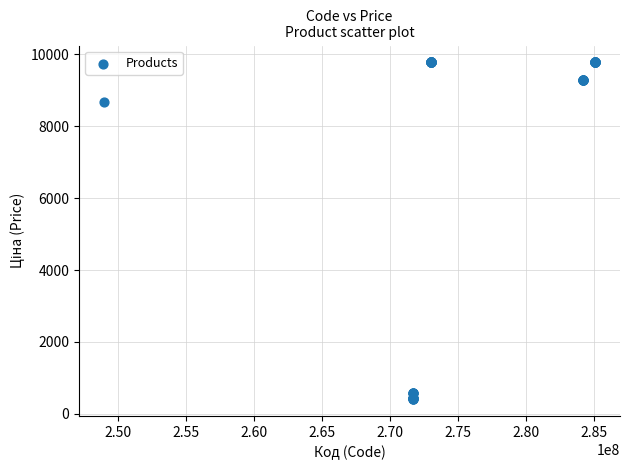

What Y value in the scatter plot is closest to 5091?

8679.5